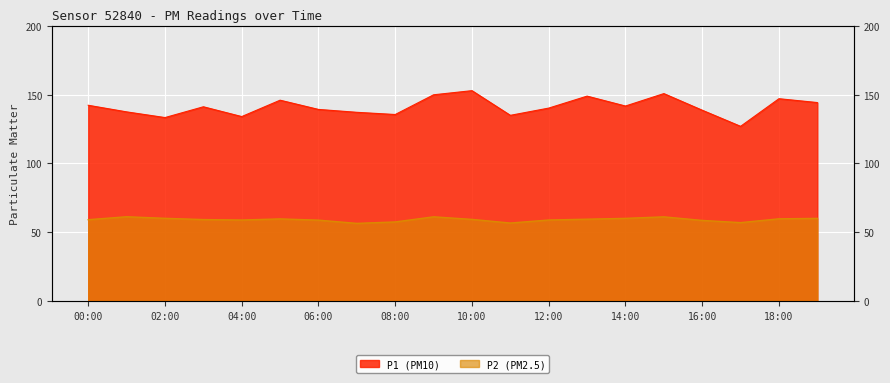

What is the difference between the maximum and minimum values in the P2 series?

4.8